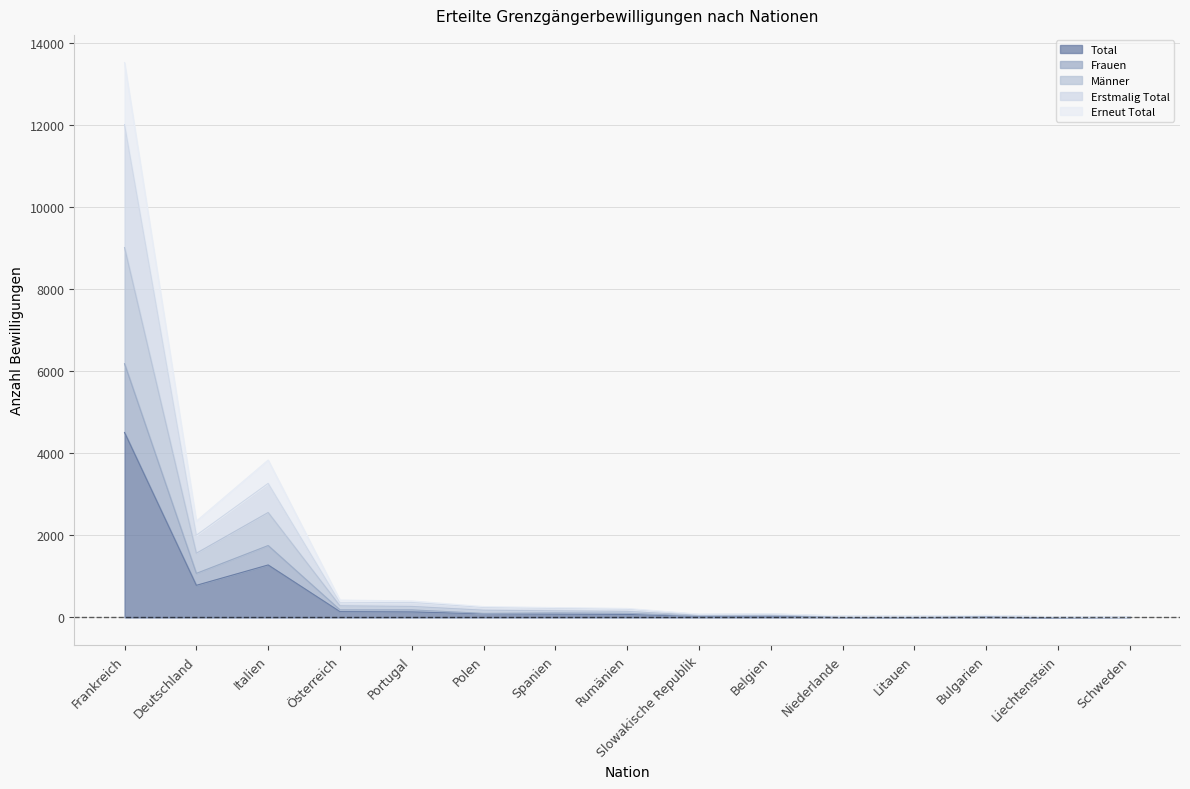

Is the value of Total at Rumänien greater than the value of Frauen at Slowakische Republik?

Yes